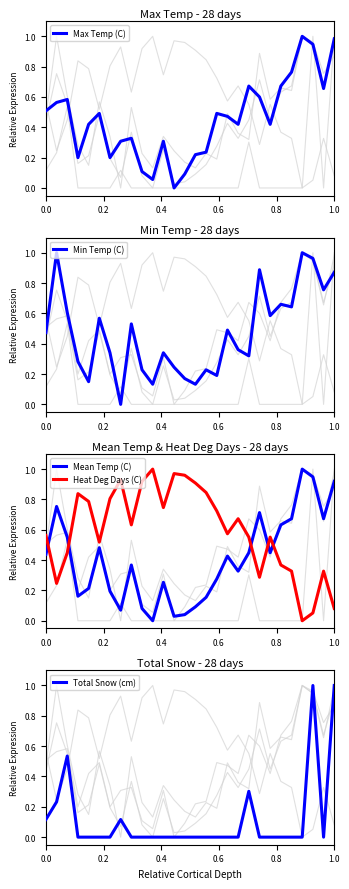

What is the difference between the maximum and minimum values in the Max Temp (C) series?

1.0